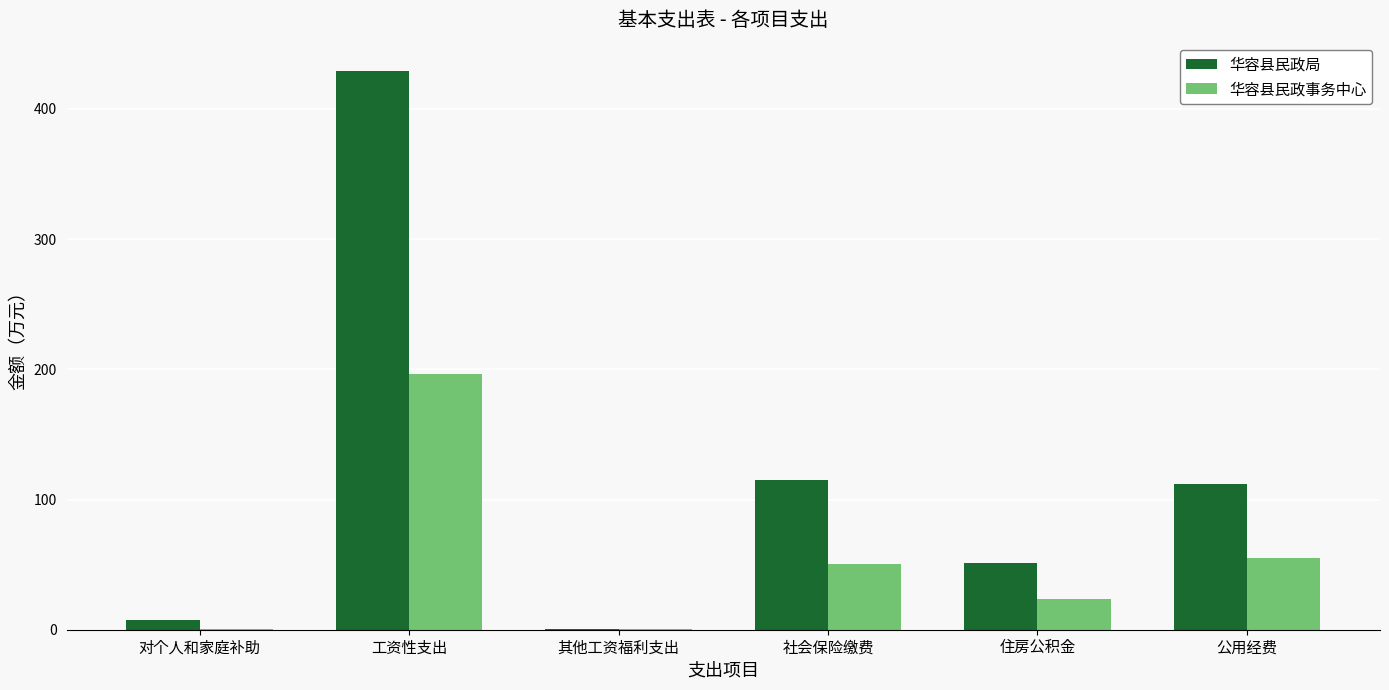

What is the sum of the 华容县民政局 values at 其他工资福利支出 and 住房公积金?

51.9